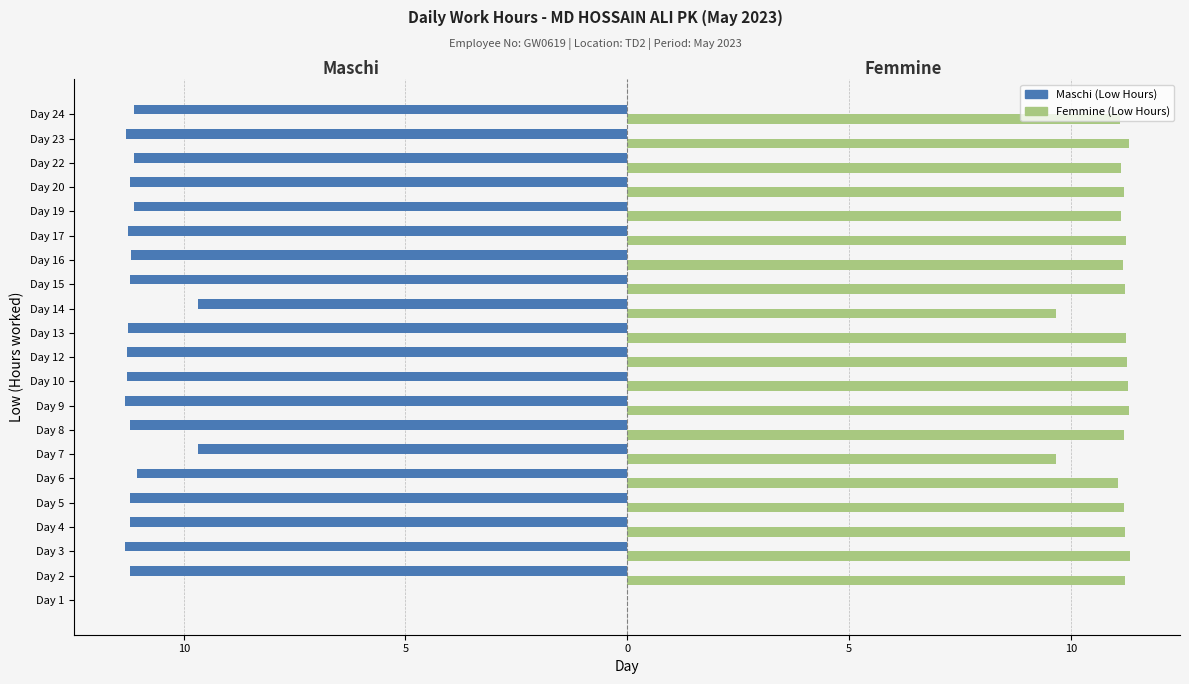

What is the difference between the maximum and minimum values in the Maschi (Low Hours) series?

11.3